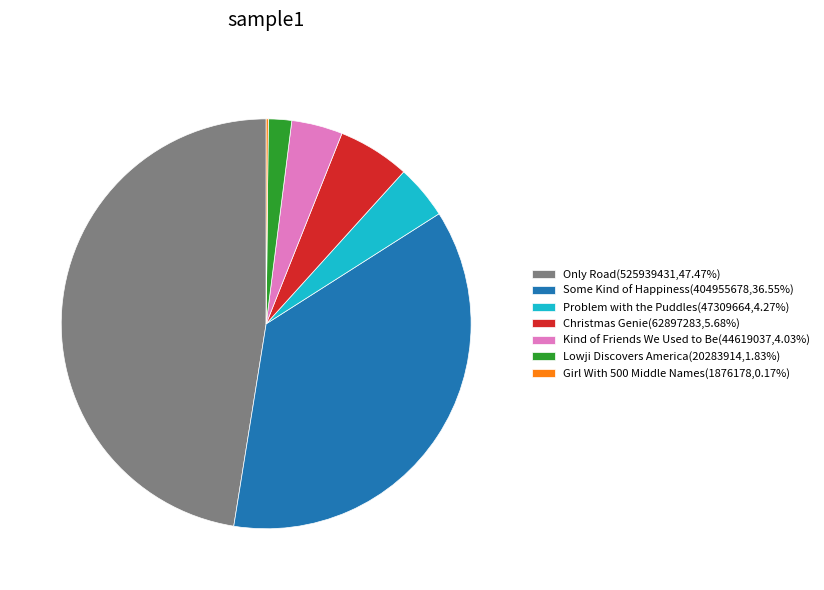

Combined, do Kind of Friends We Used to Be(44619037,4.03%) and Problem with the Puddles(47309664,4.27%) account for over 50%?

No